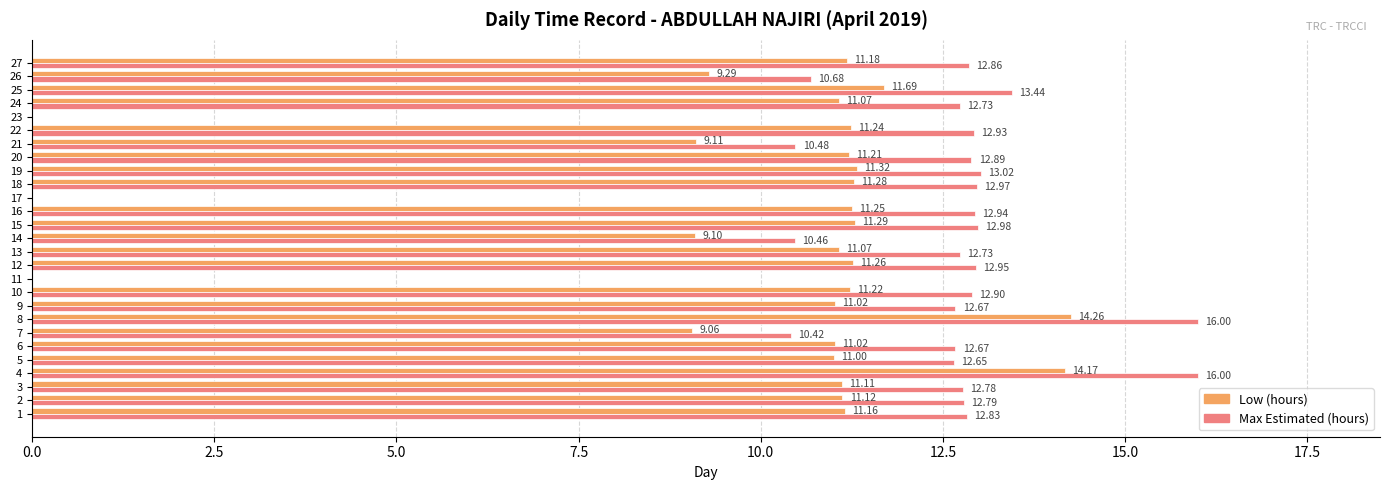

What is the average value of the Max Estimated (hours) series?

11.3